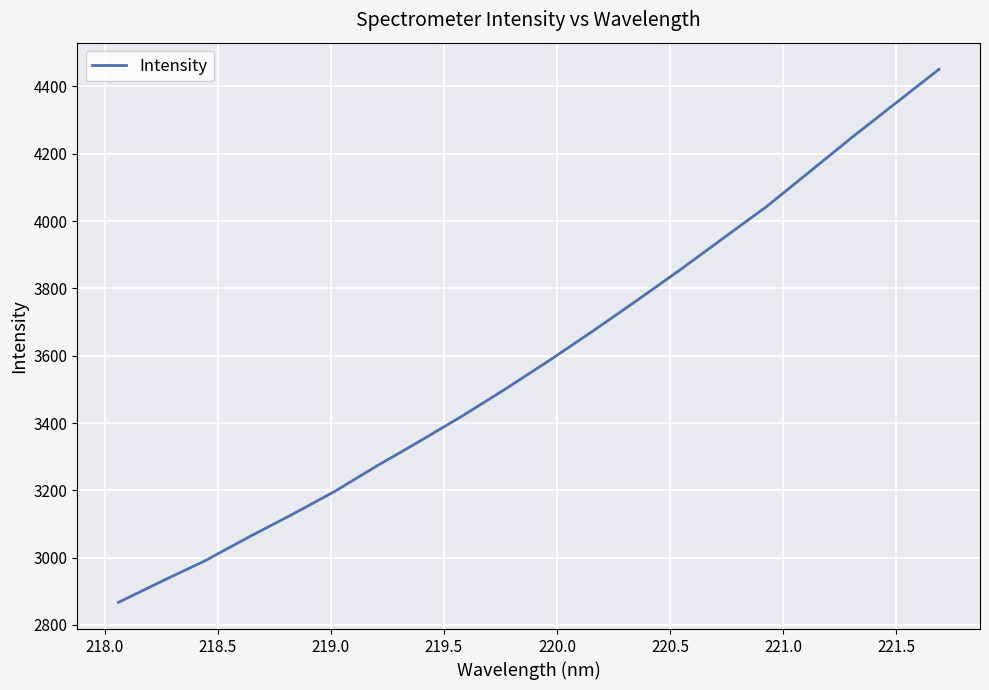

Reading right to left, transcribe all the data shown in this chart.

4450.9	4350.7	4250.2	4146.3	4042.6	3948.9	3854.9	3764.0	3674.7	3588.1	3504.6	3424.1	3347.9	3273.8	3196.4	3126.8	3060.0	2990.4	2929.6	2867.0